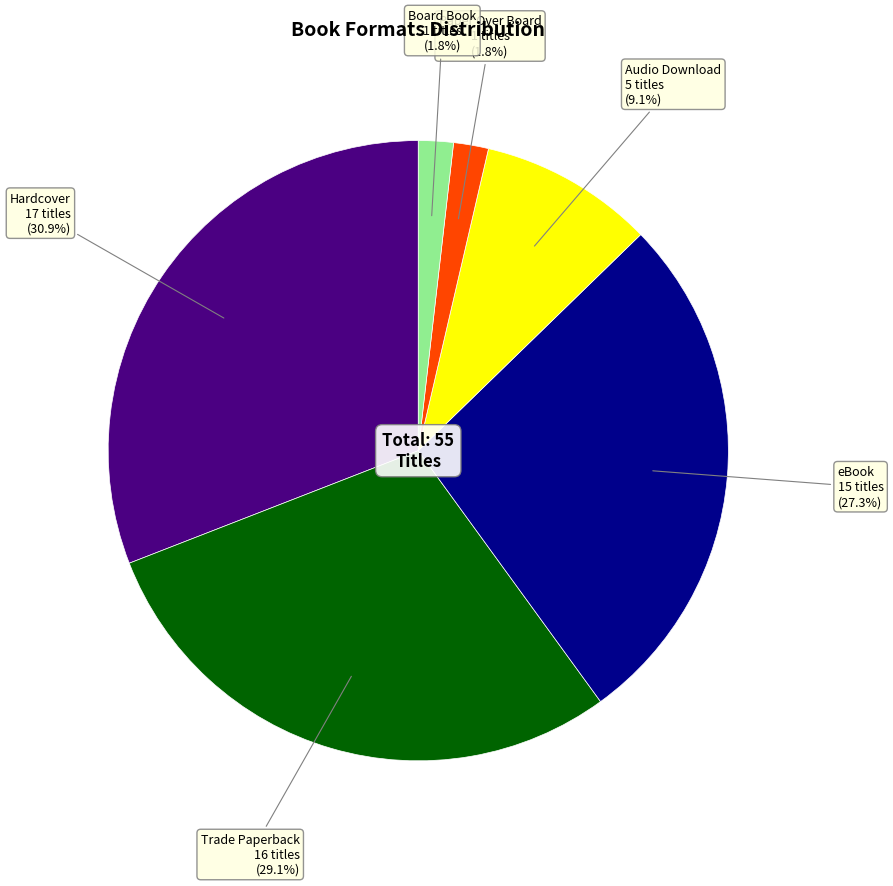

Count the number of slices in the pie.

6